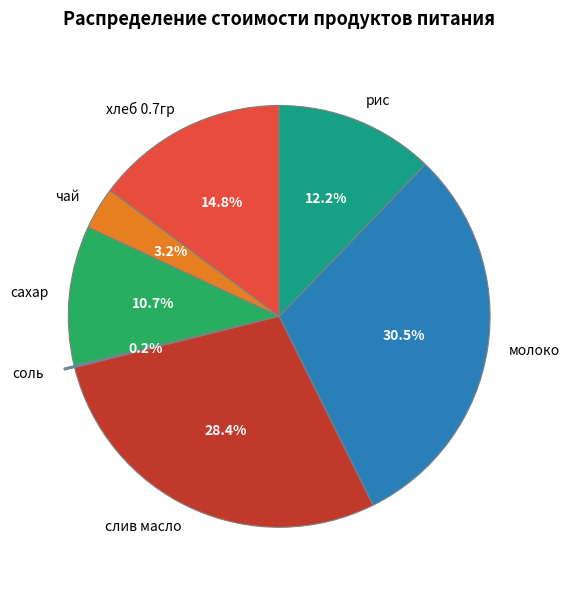

How much of the chart is everything except чай?

96.8%